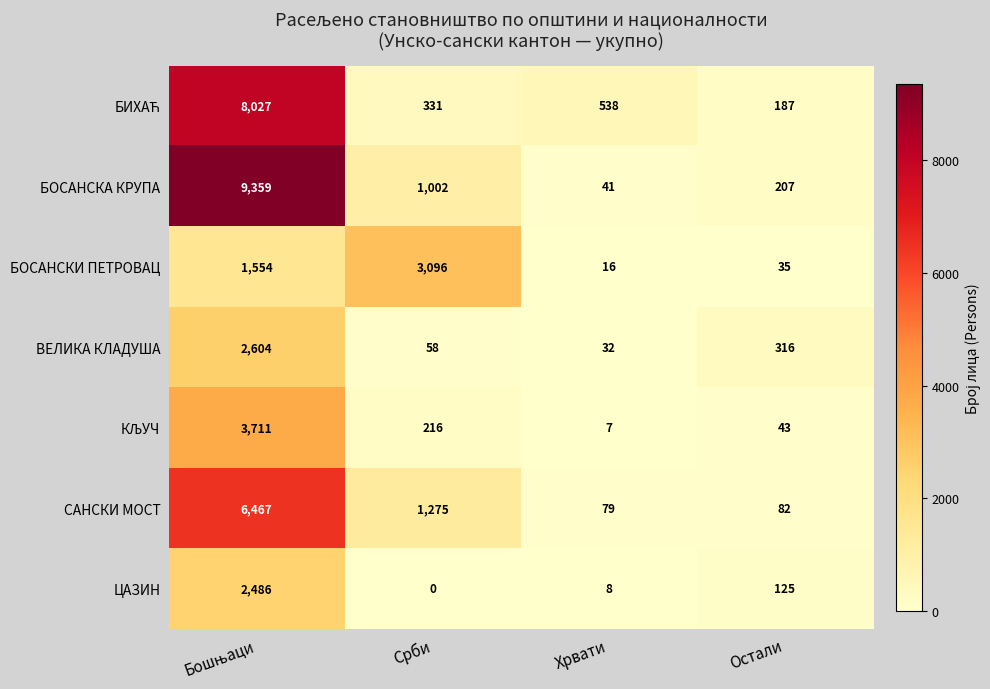

What is the difference between the highest and lowest values at Остали?

281